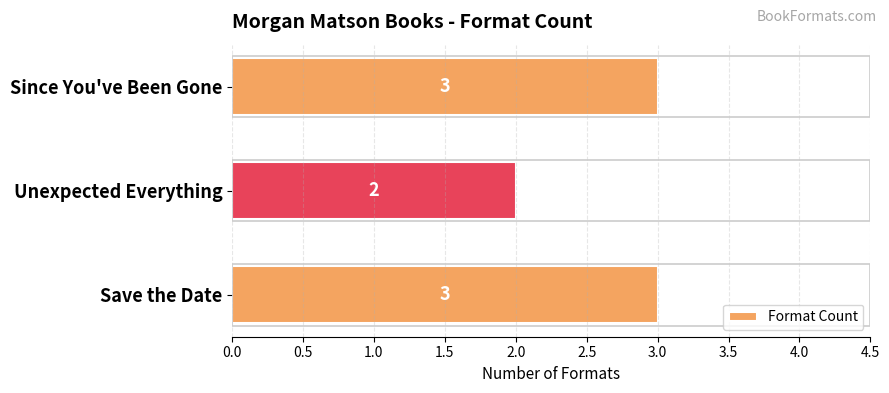

Reading top to bottom, list all the values displayed in this chart.

3	2	3